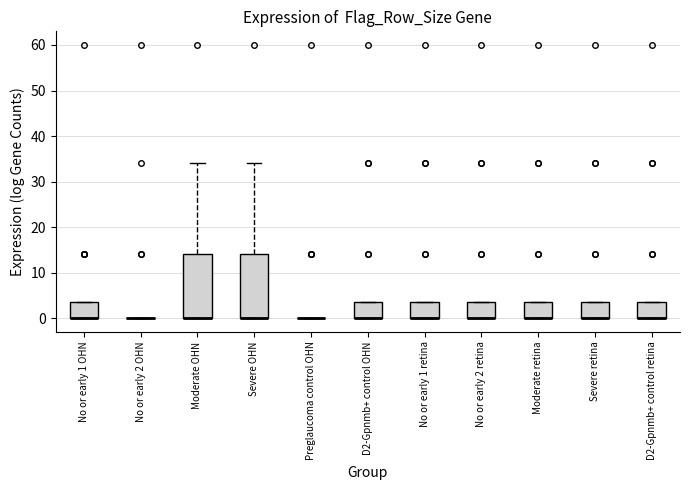

Where does the upper whisker of the box for Moderate OHN end on the y-axis? The values are not printed on the chart, so give them approximately, as read against the axis.

34